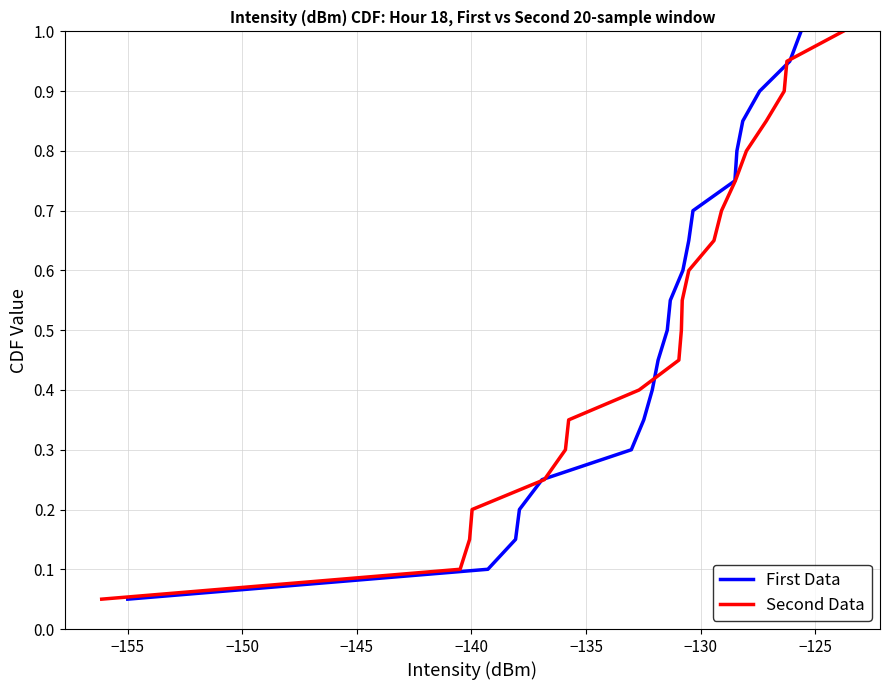

What is the highest value of the Second Data series?

1.0